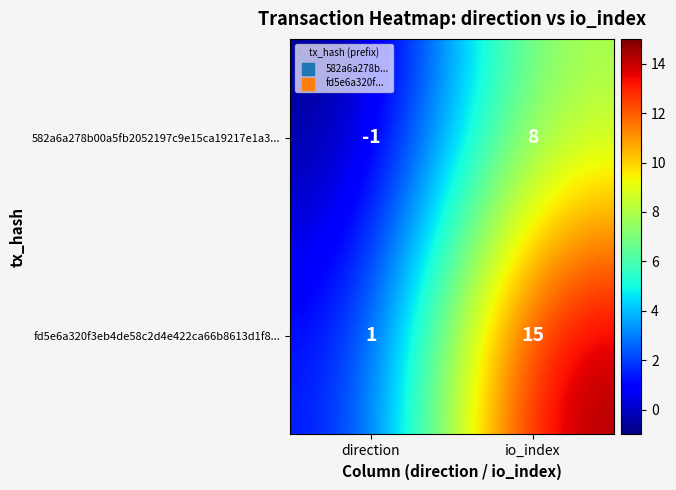

Rank the series by their maximum value, from lowest to highest.

582a6a278b00a5fb2052197c9e15ca19217e1a3..., fd5e6a320f3eb4de58c2d4e422ca66b8613d1f8...